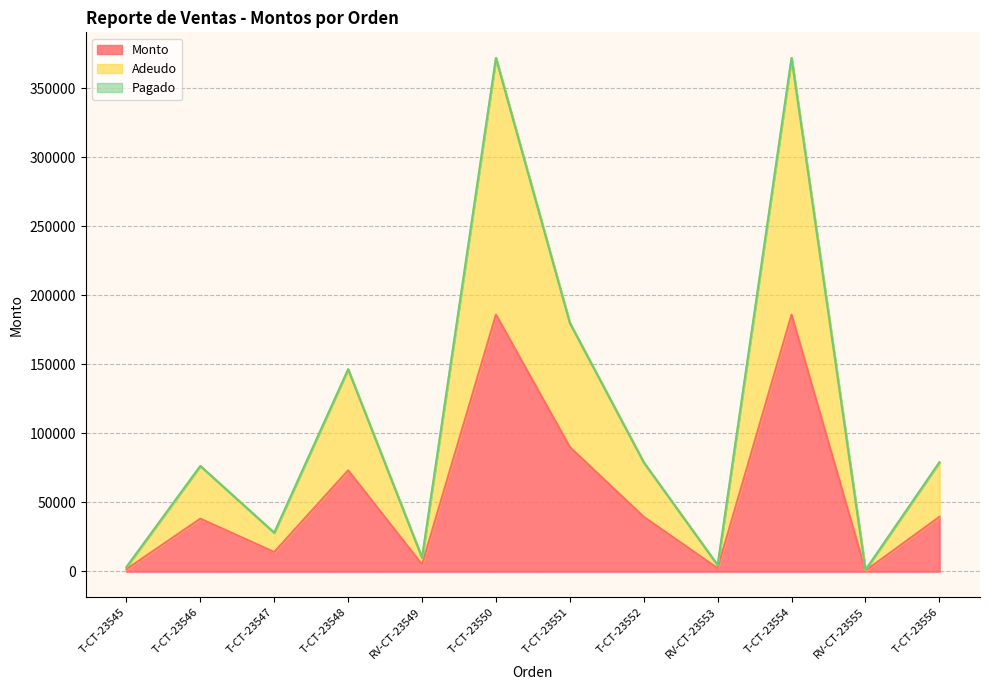

How many interior local valleys does the Adeudo series have?

4